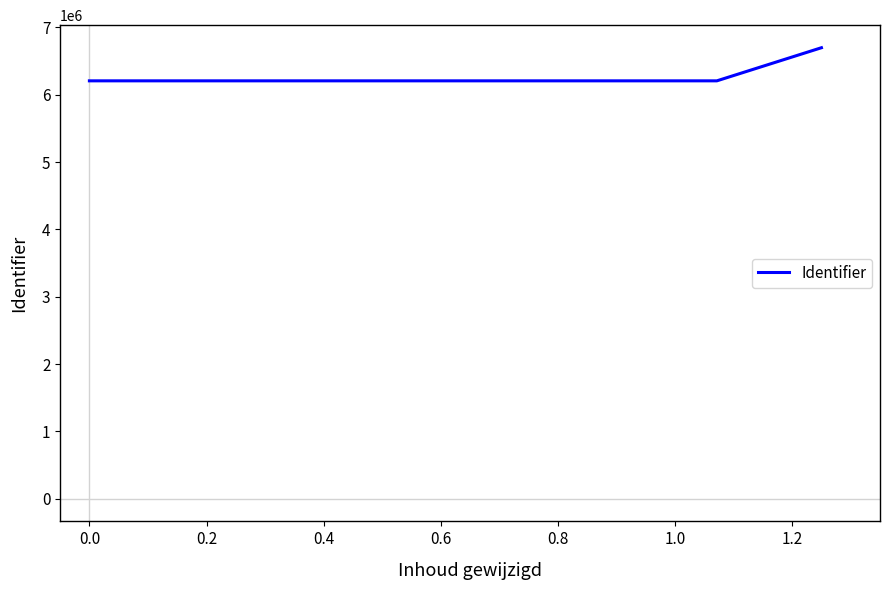

What is the greatest value displayed?

6697340